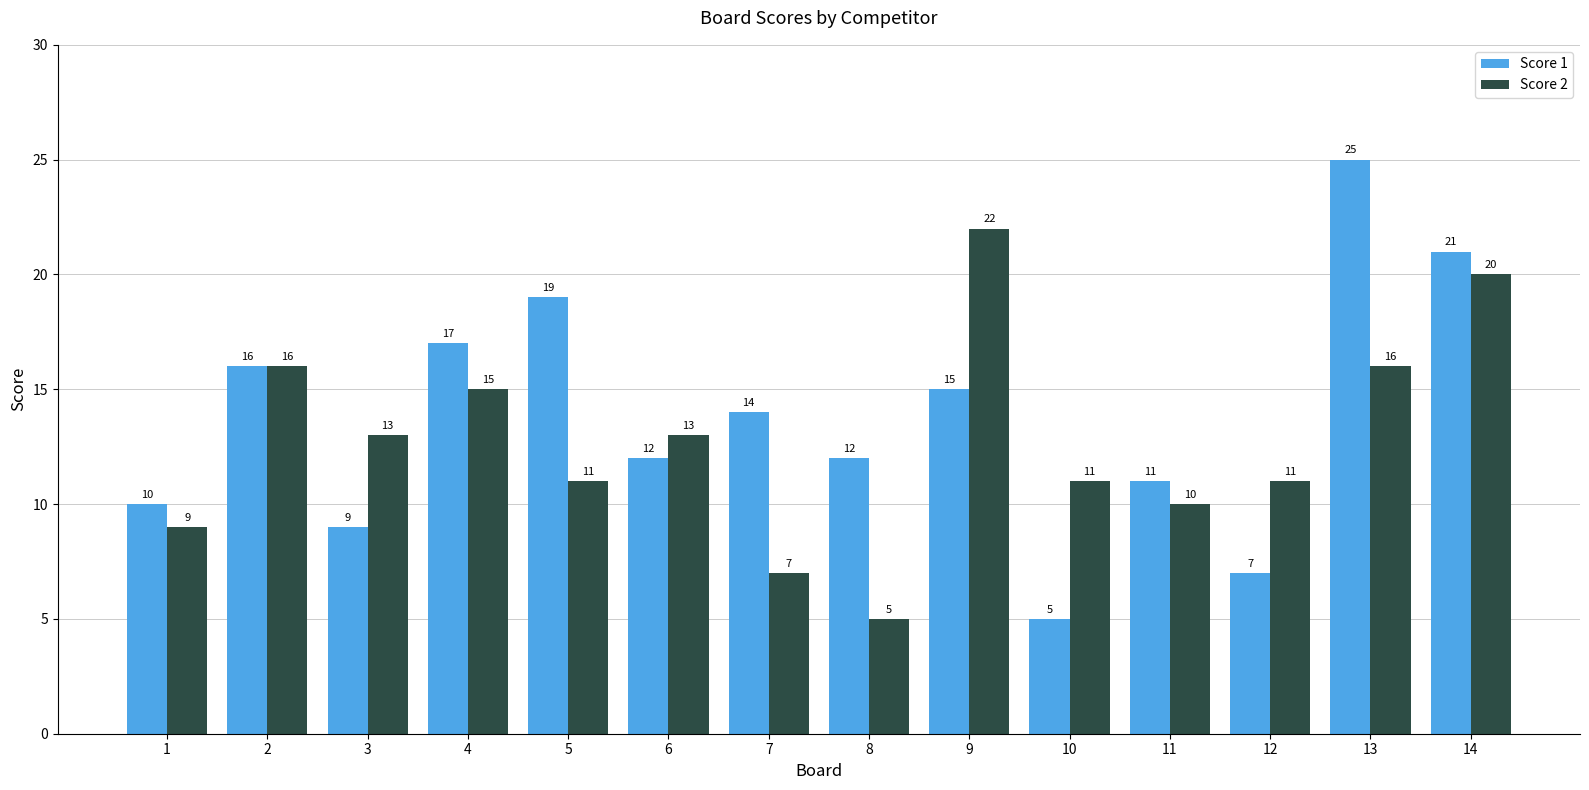

What is the smallest value displayed?

5